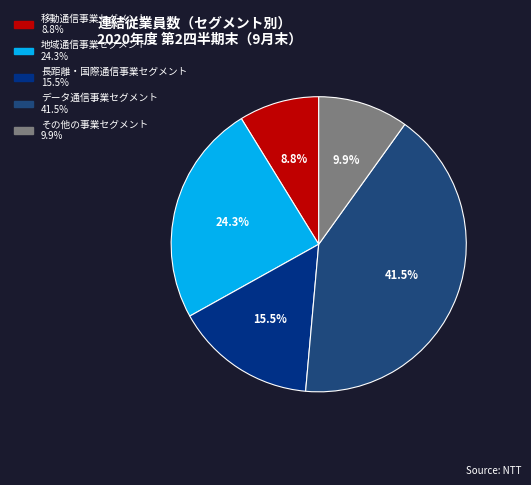

To the nearest percent, what percentage of the pie is その他の事業セグメント?

10%